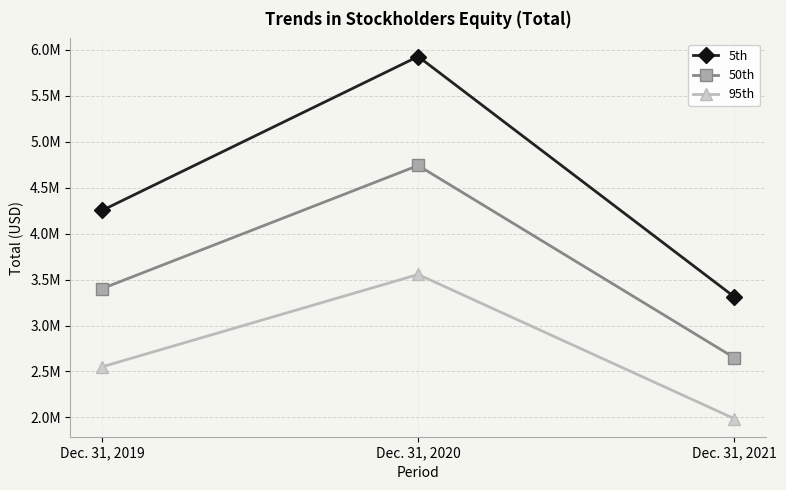

Rank the series at Dec. 31, 2019 from highest to lowest value.

5th, 50th, 95th